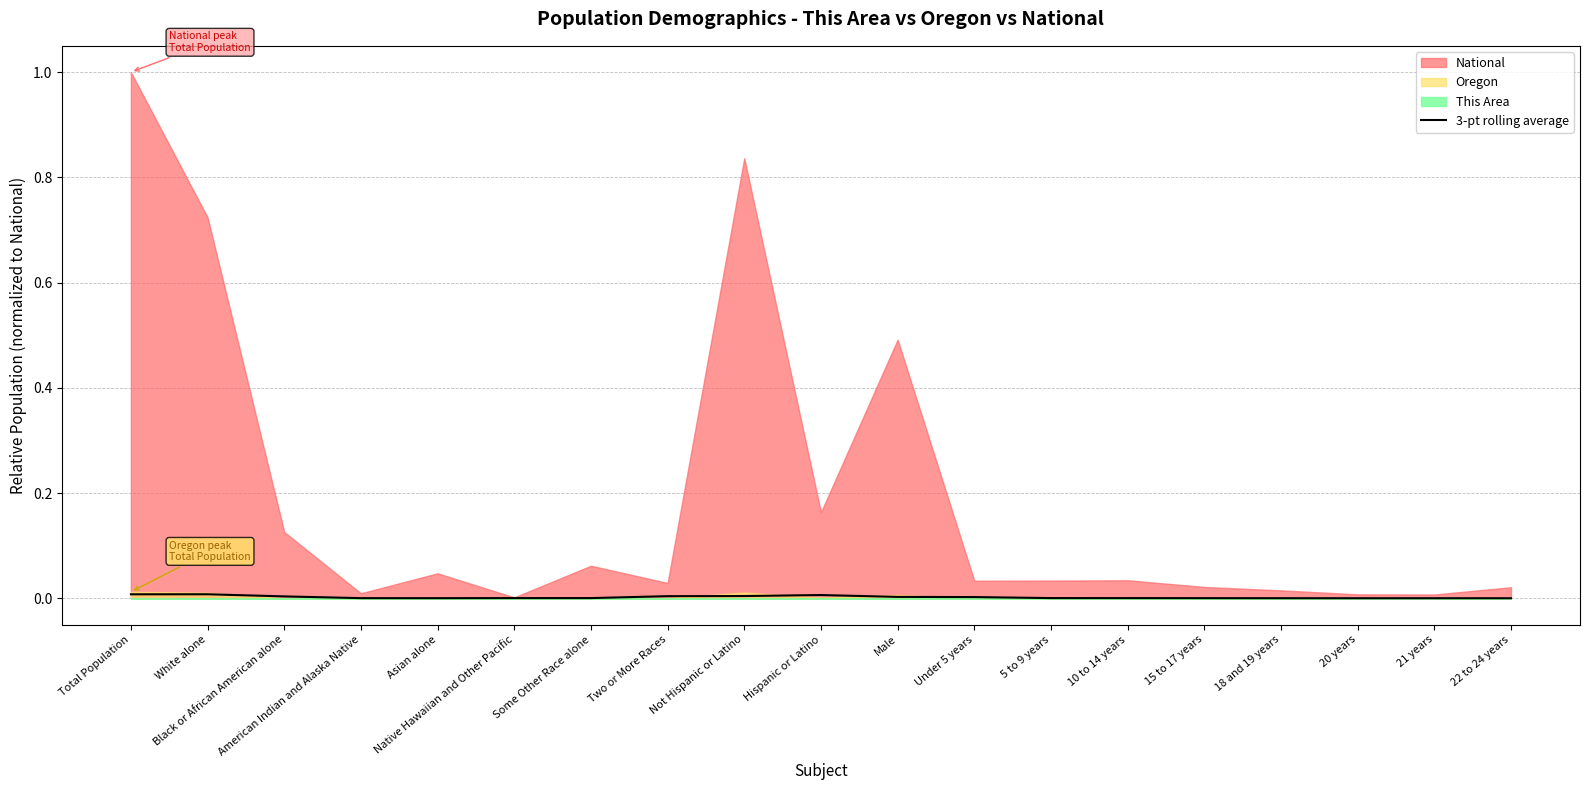

True or false: the data has more than 1 interior local peaks.

True